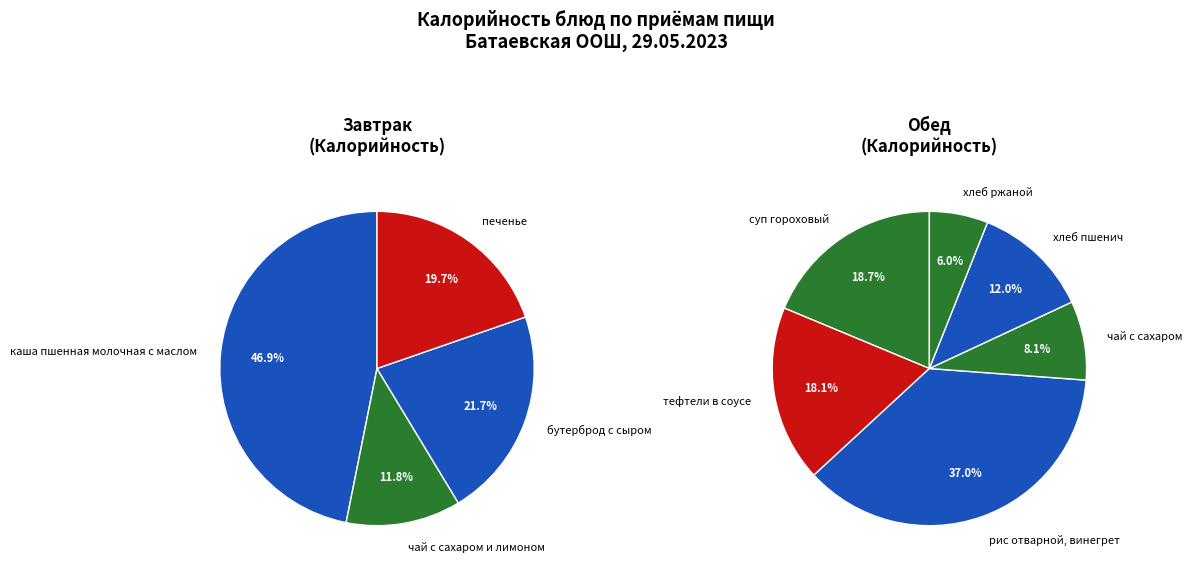

Count the number of slices in the pie.

10